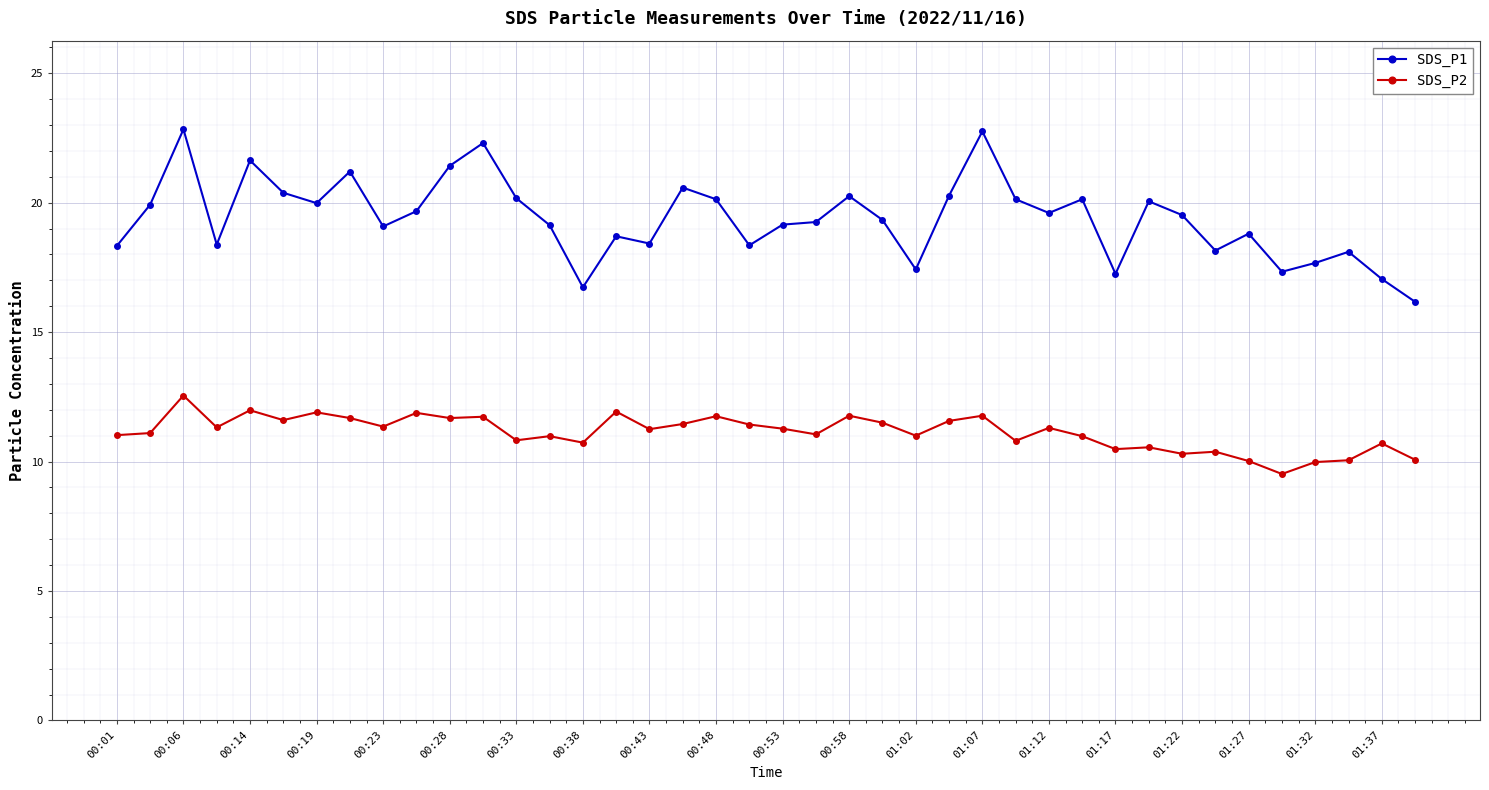

List the series in order of their peak value, lowest first.

SDS_P2, SDS_P1